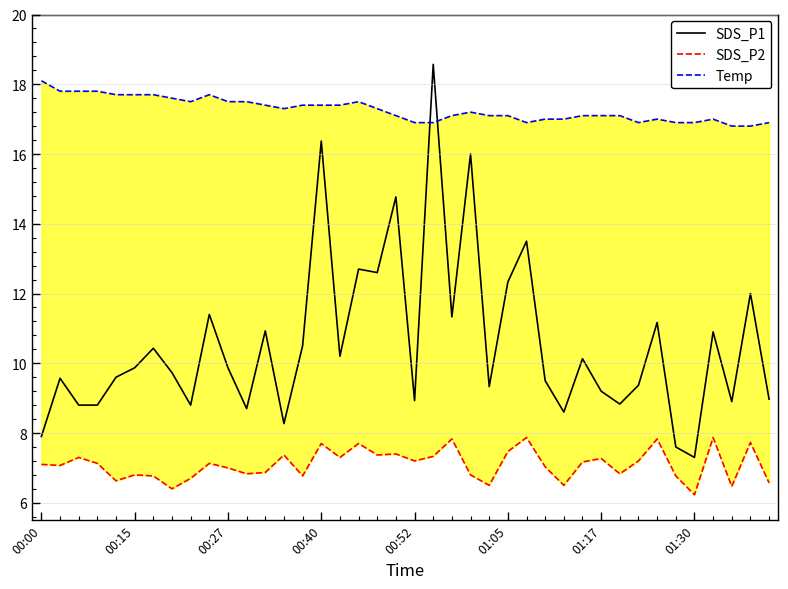

At which label does SDS_P1 reach its minimum?

01:30